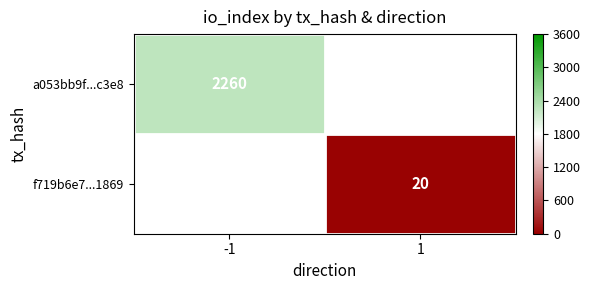

The value of f719b6e7...1869 at 1 is 28.5. True or false?

False